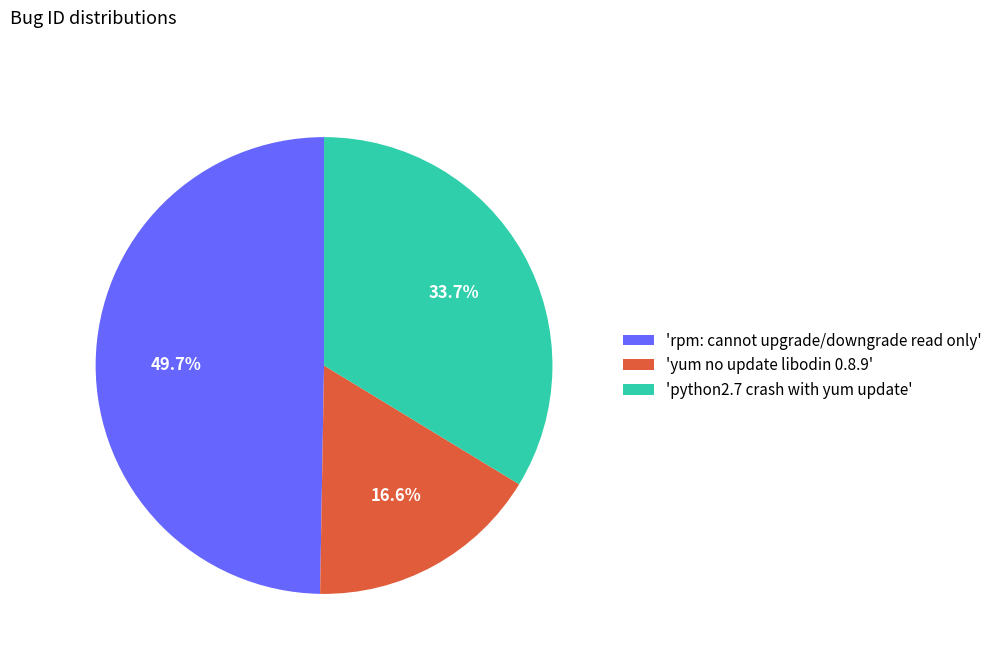

Approximately how many times larger is the value at 'yum no update libodin 0.8.9' compared to 'python2.7 crash with yum update'?

0.5